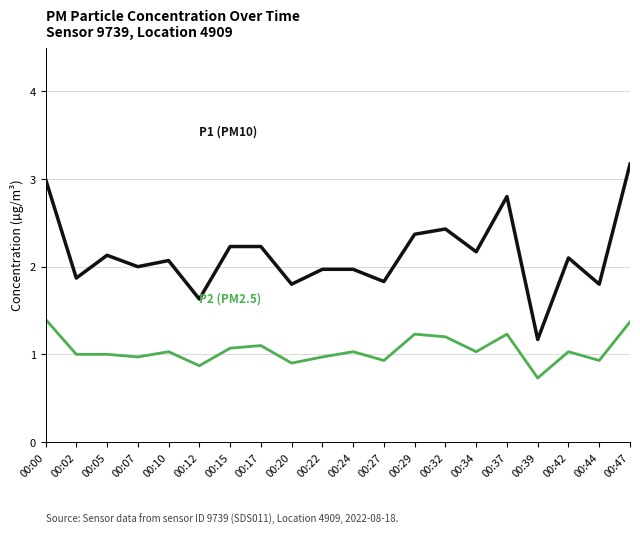

What is the spread (max minus min) of values at 00:15?

1.2